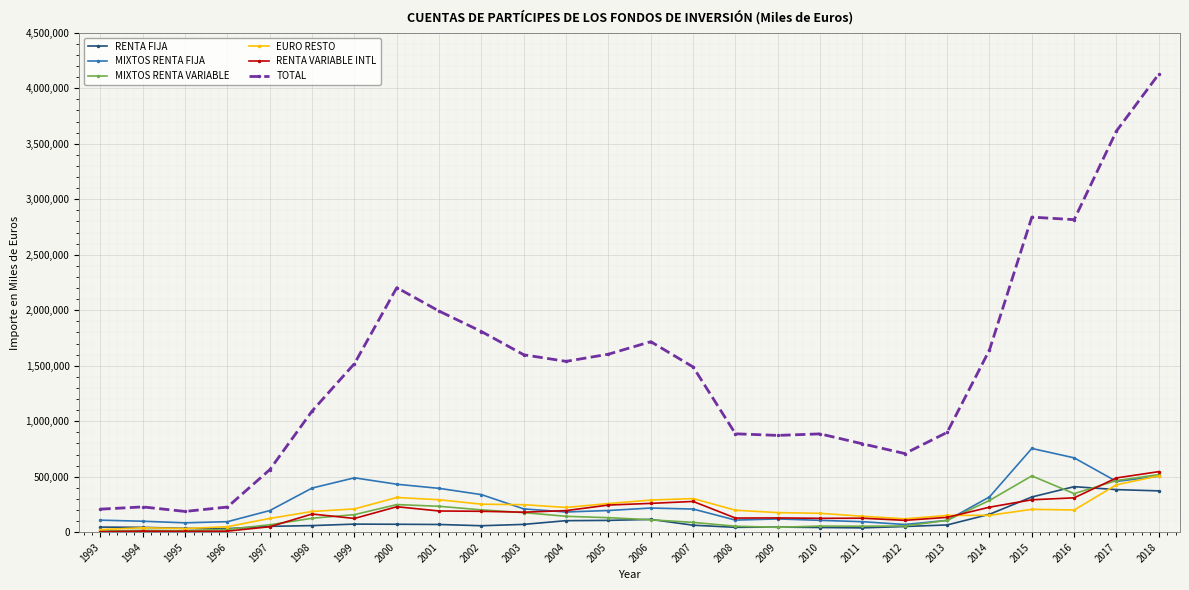

Between 1993 and 2000, which series saw the biggest shift?

TOTAL